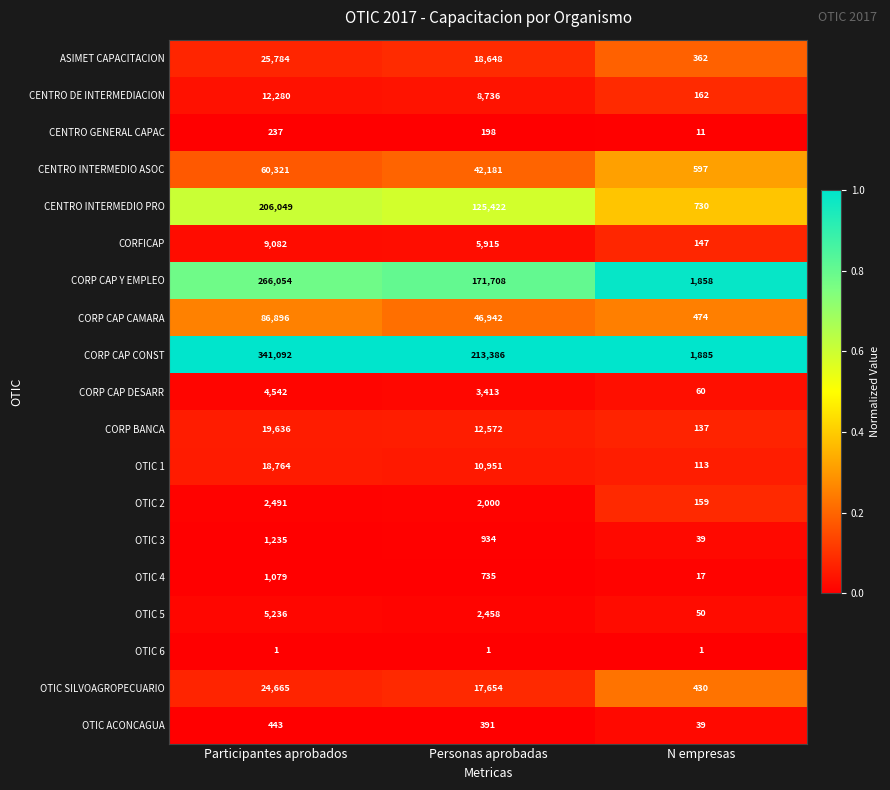

True or false: CORP BANCA has a value of 38 at N empresas.

False